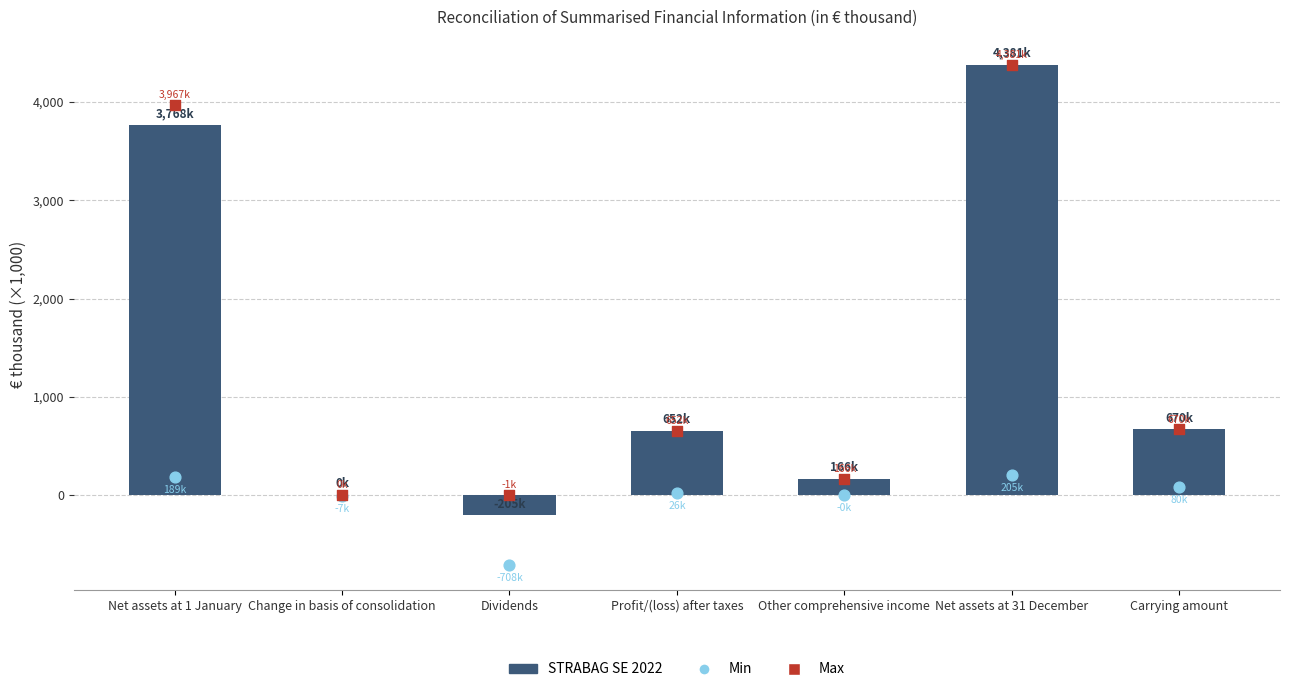

At how many categories does at least one series exceed 1467?

2